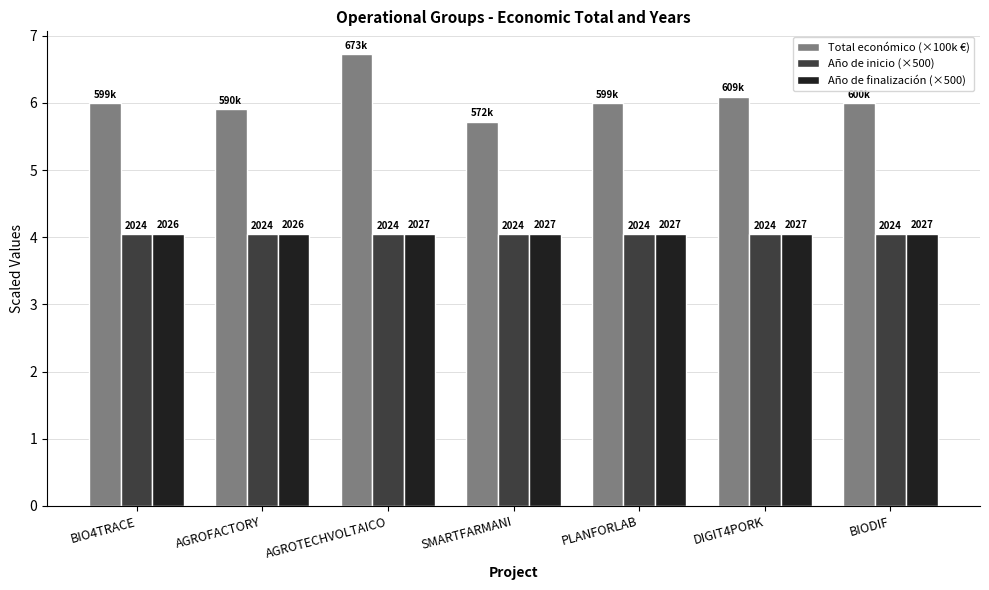

Does the chart contain stacked bars?

No